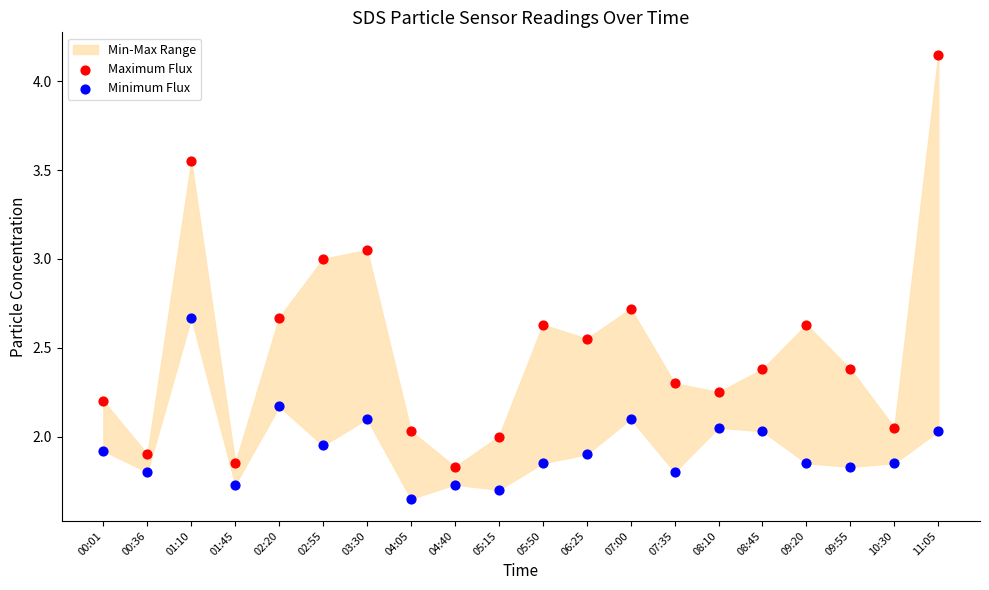

Which series has the widest spread of Y values?

Maximum Flux